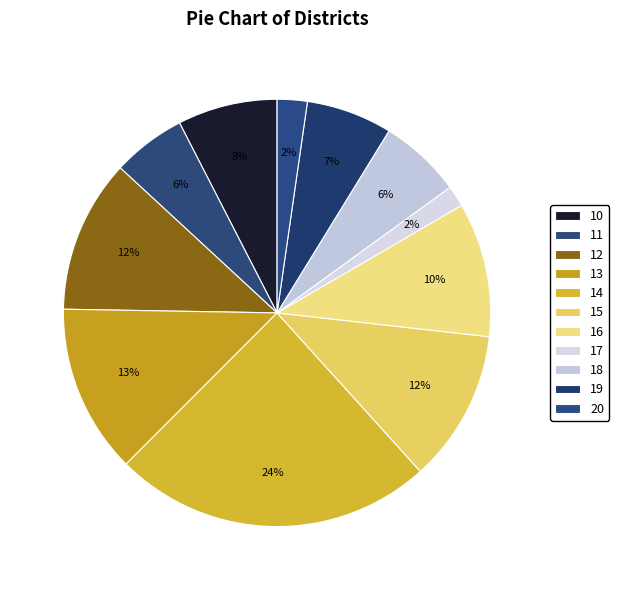

To the nearest percent, what percentage of the pie is 13?

13%